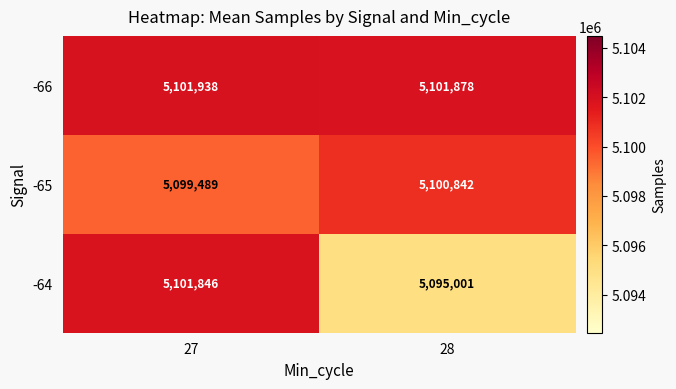

What is the difference between the -65 values at 27 and 28?

1353